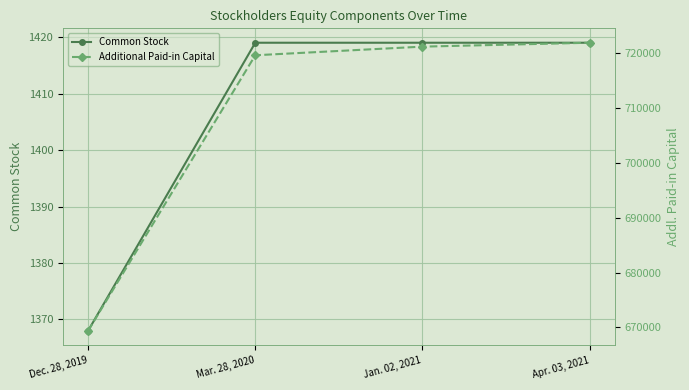

List the series in order of their overall mean, highest first.

Additional Paid-in Capital, Common Stock